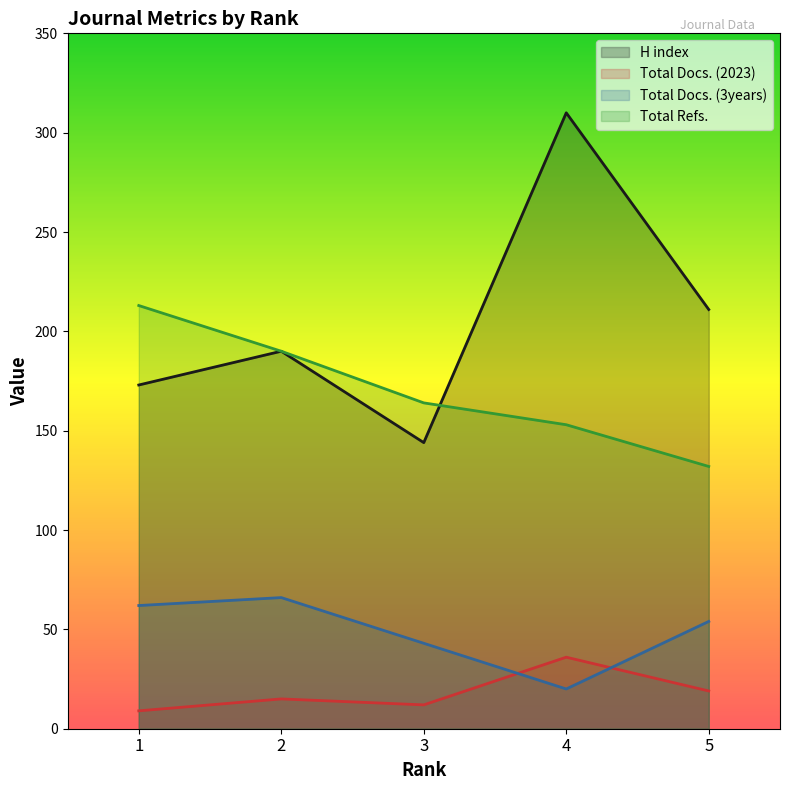

What is the total value across all series at 3?

363